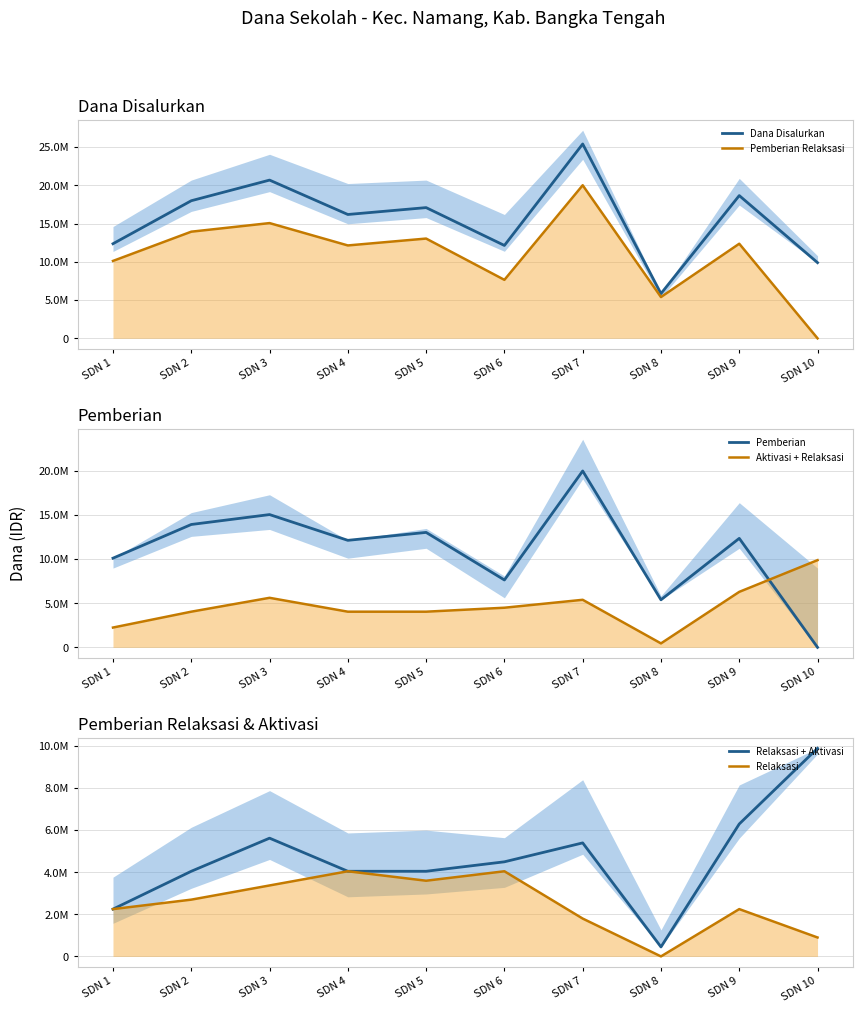

What is the difference between the highest and lowest values at SDN 9?

16425000